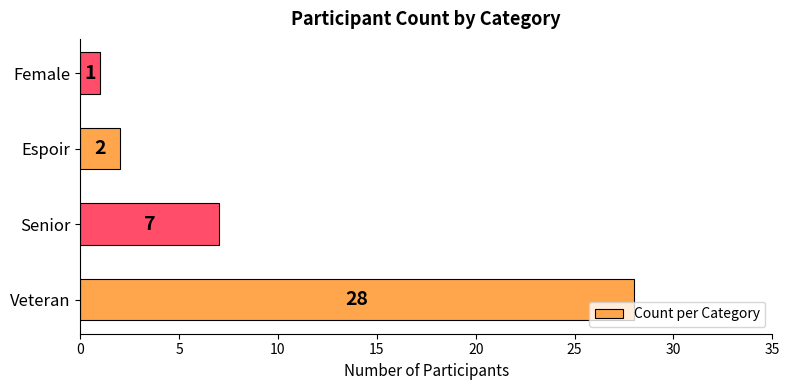

Reading bottom to top, list all the values displayed in this chart.

Veteran=28	Senior=7	Espoir=2	Female=1